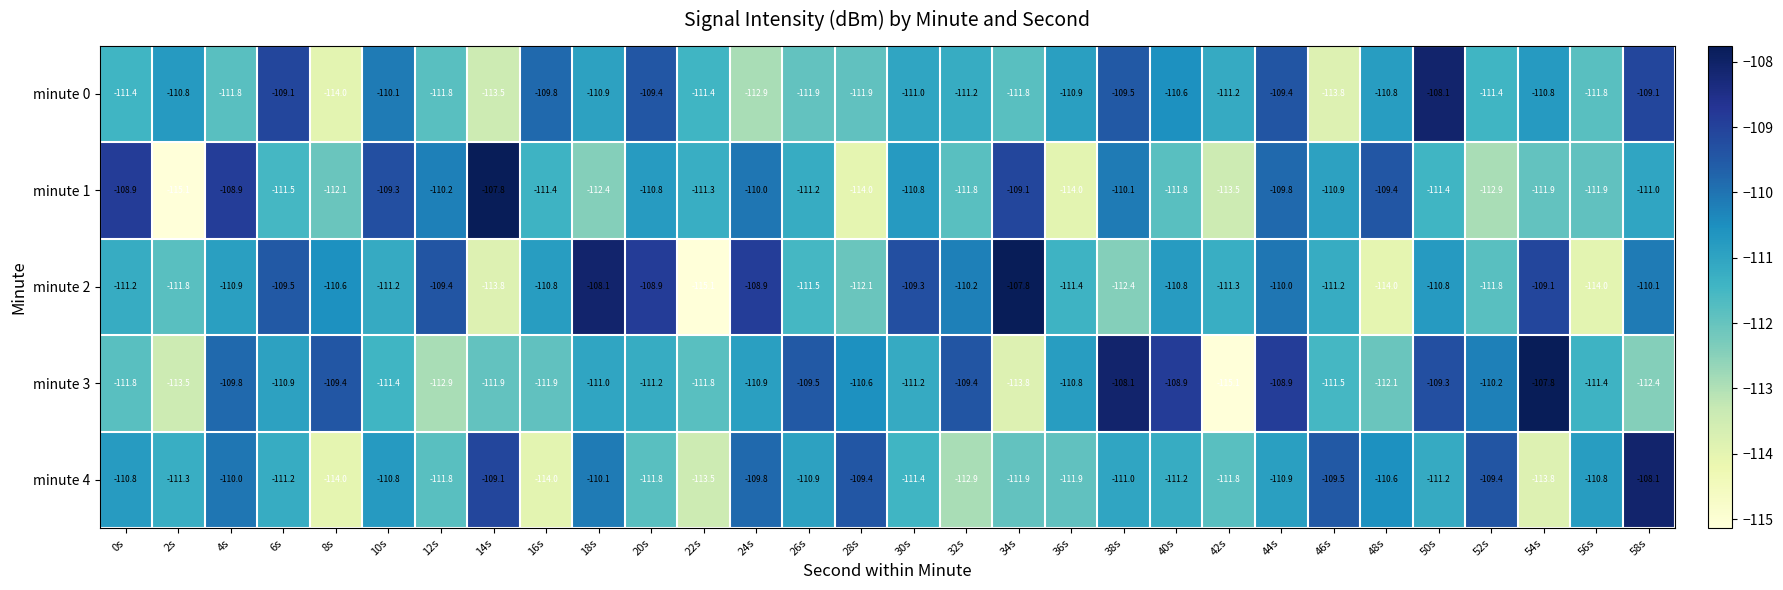

What is the sum of the minute 1 values at 46s and 40s?

-222.7